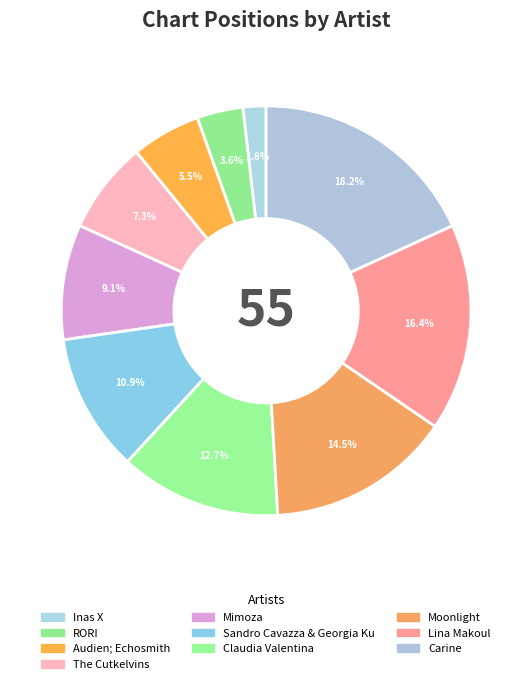

How many segments does this pie chart have?

10